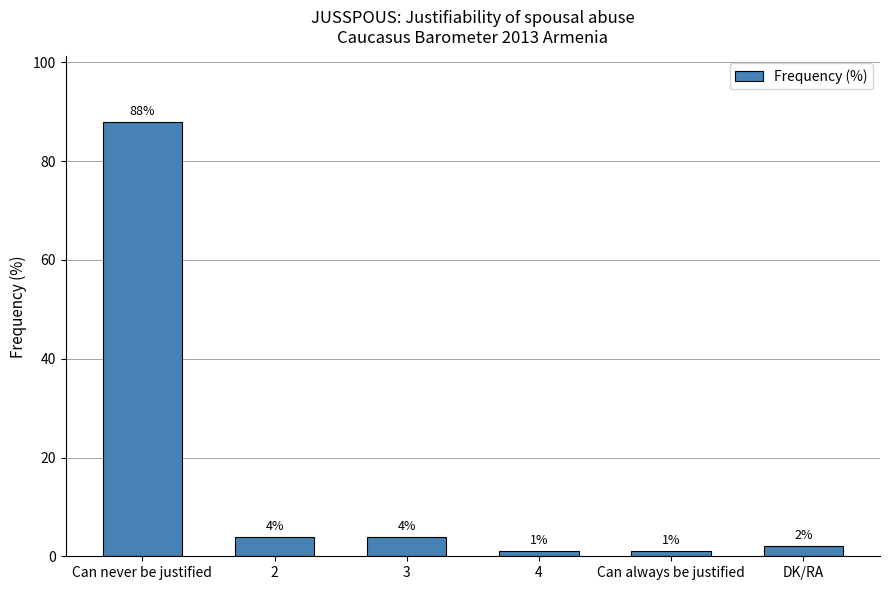

How many bars are there in total?

6